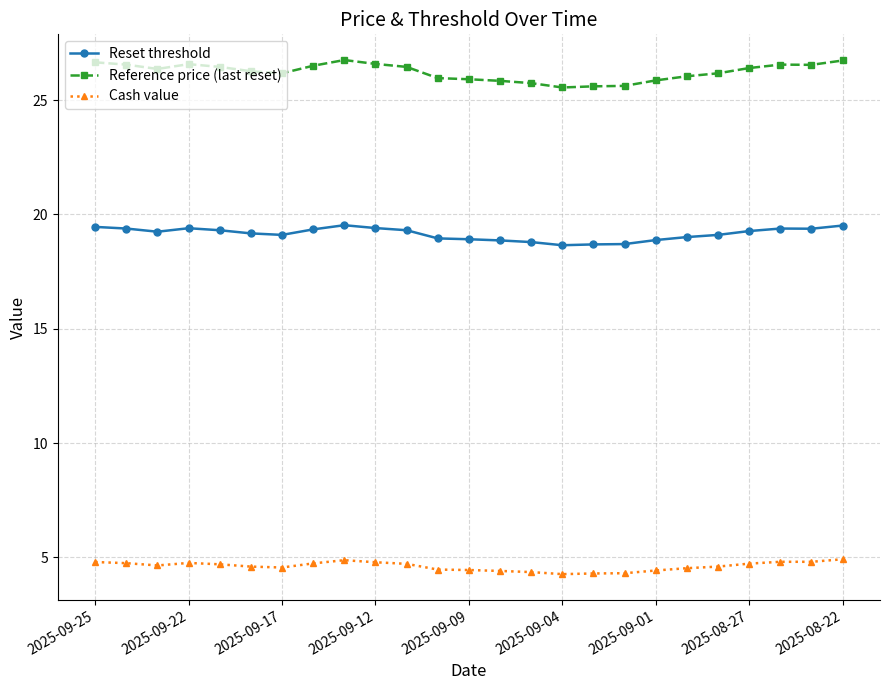

True or false: Cash value and Reset threshold cross at least once.

False